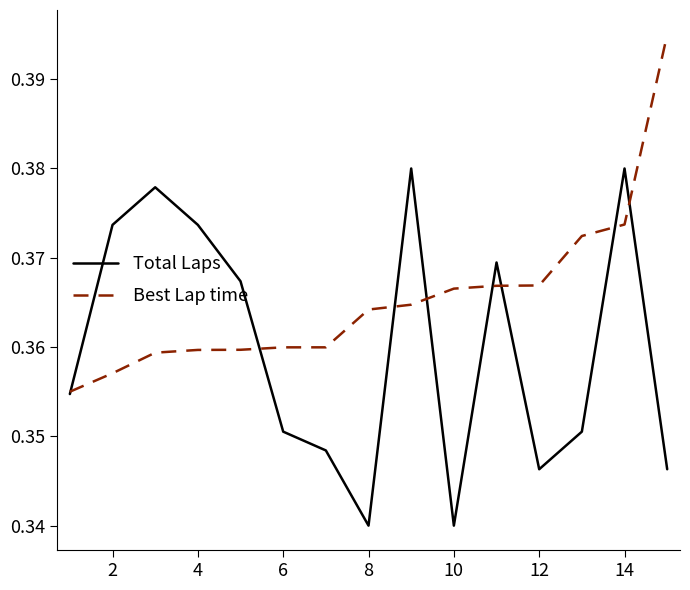

Which series has the largest total across all categories?

Best Lap time